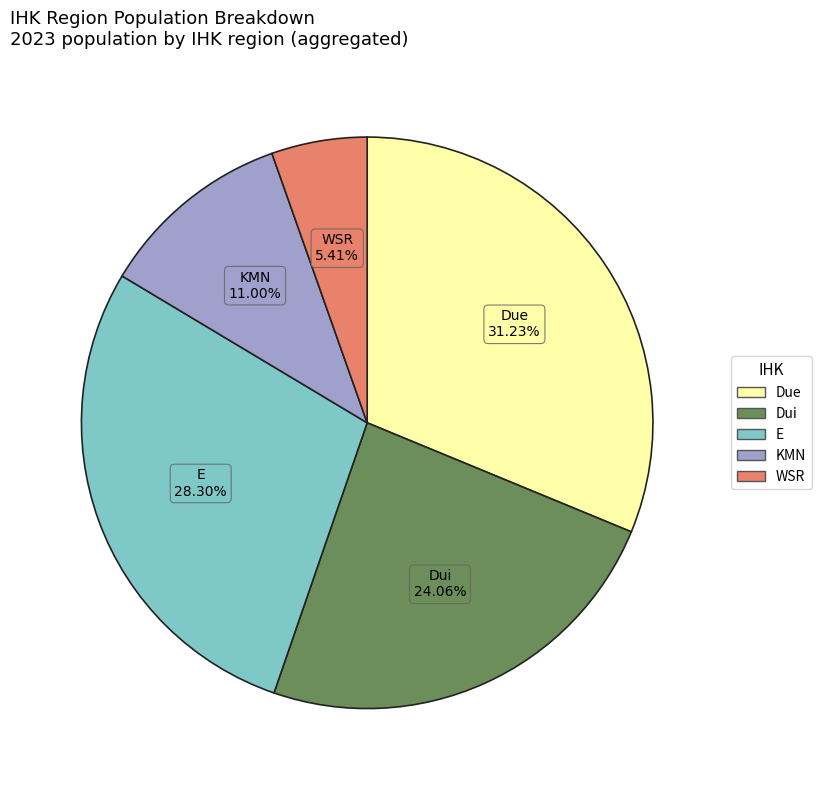

How many segments does this pie chart have?

5